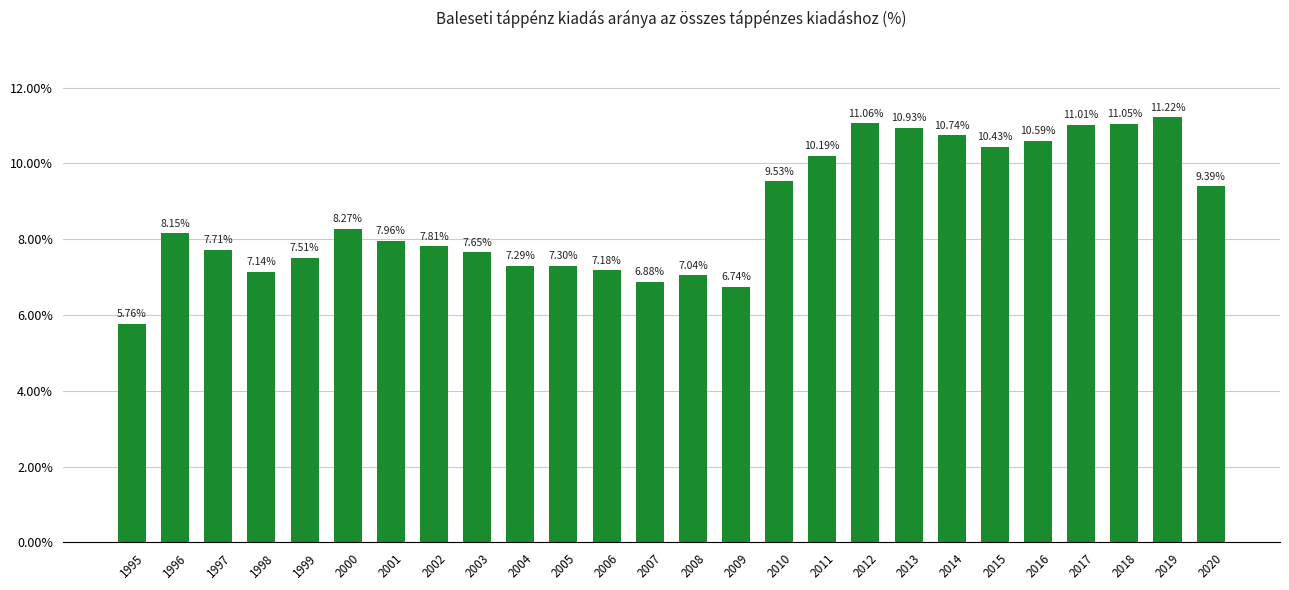

Is it true that the value at 2013 is 10.9?

True